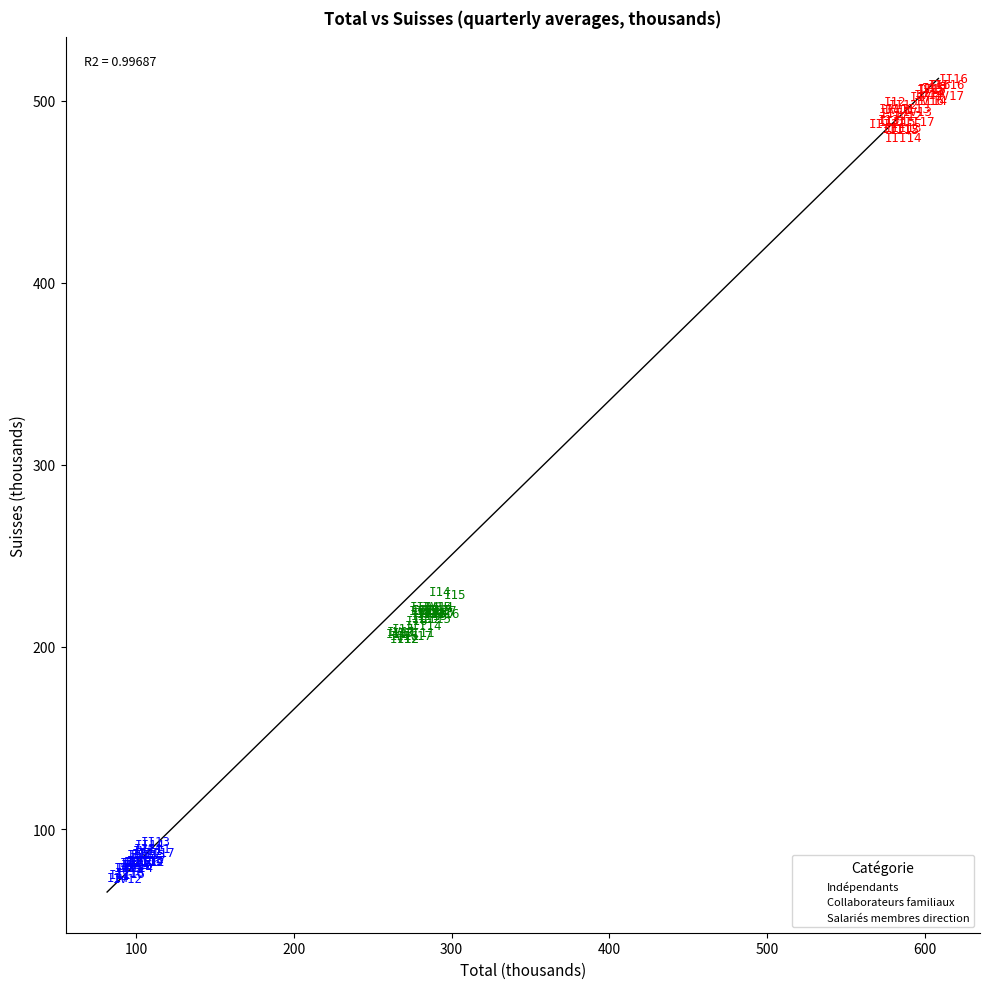

Which series contains the highest Y value?

Indépendants